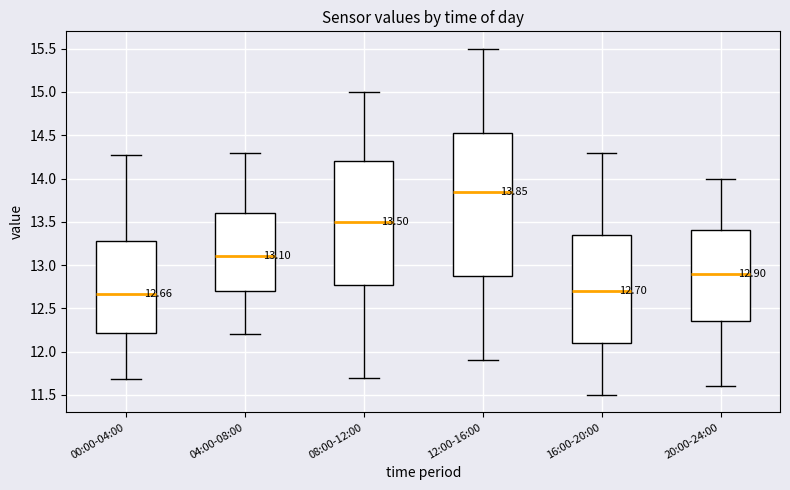

Which box is the tallest, from its lower edge to its upper edge?

12:00-16:00